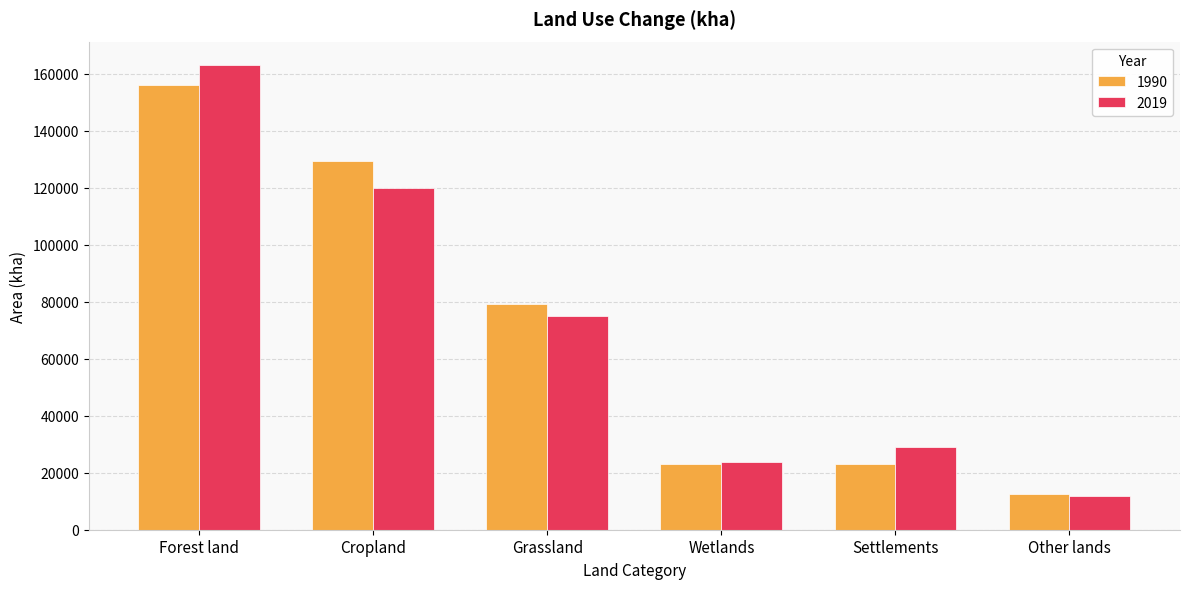

What is the sum of all 1990 values?

423060